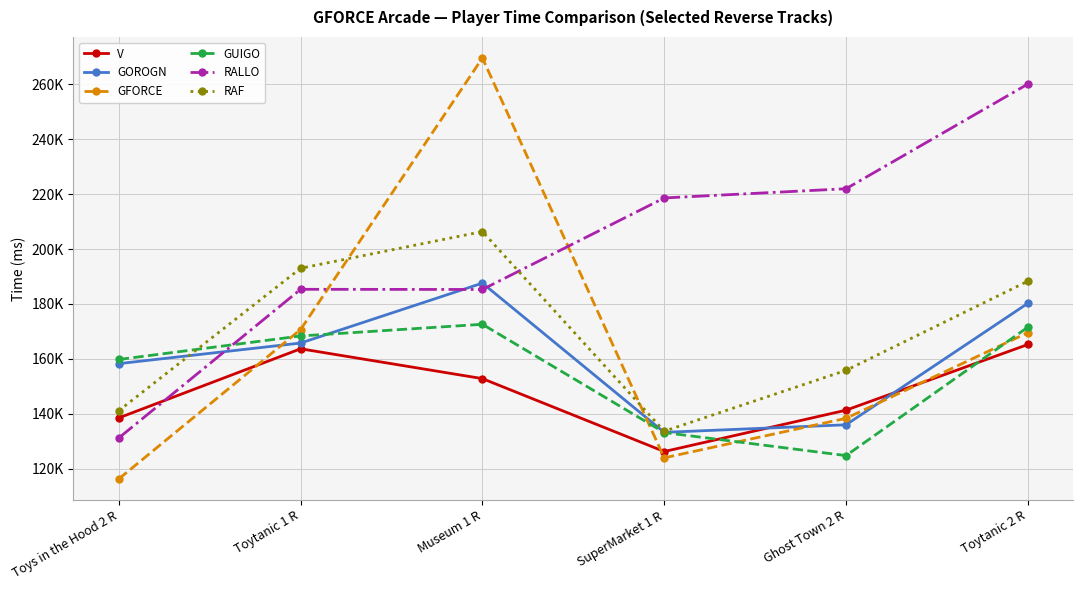

What is the value of the RALLO point at the 6th from the left?

260080